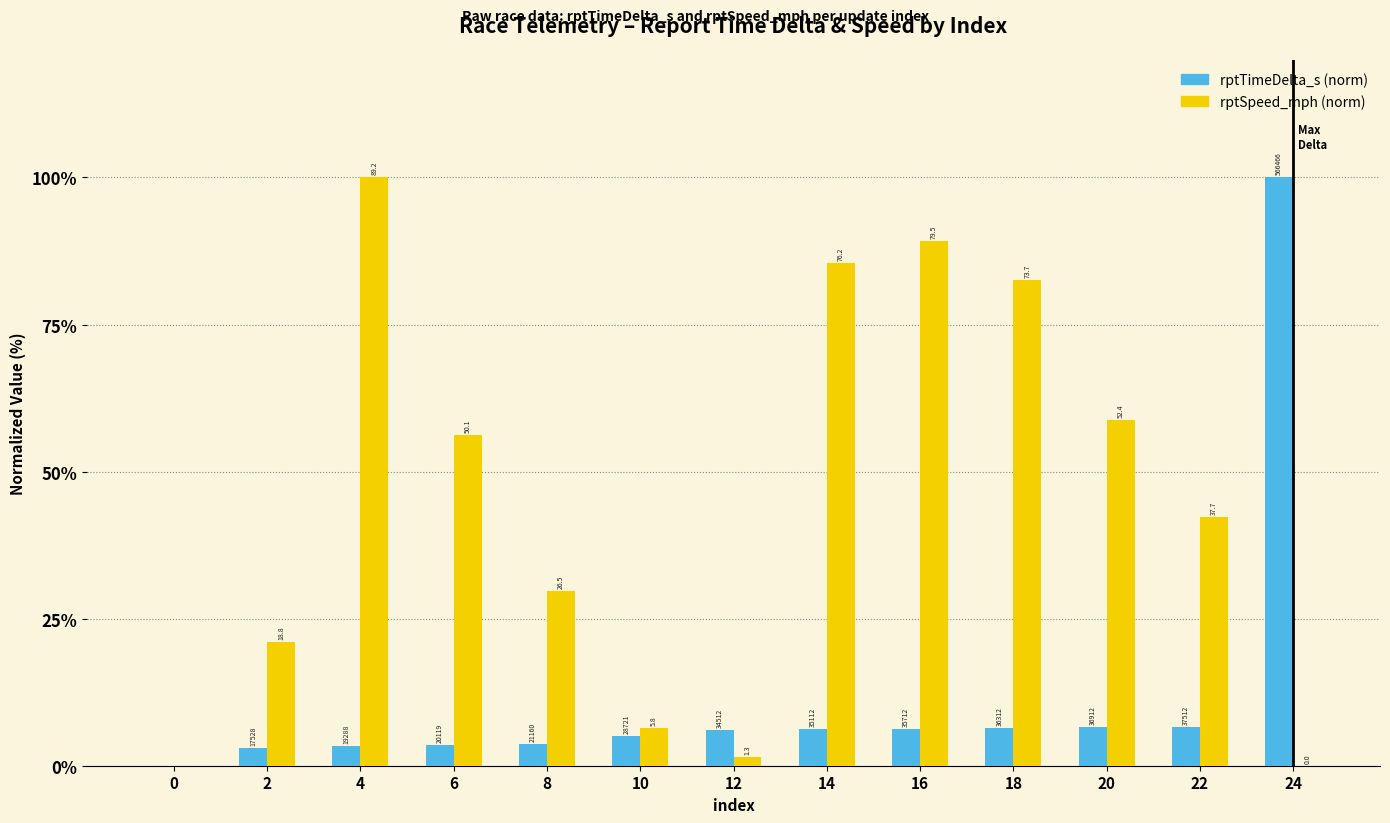

What is the sum of all rptSpeed_mph (norm) values?

573.0